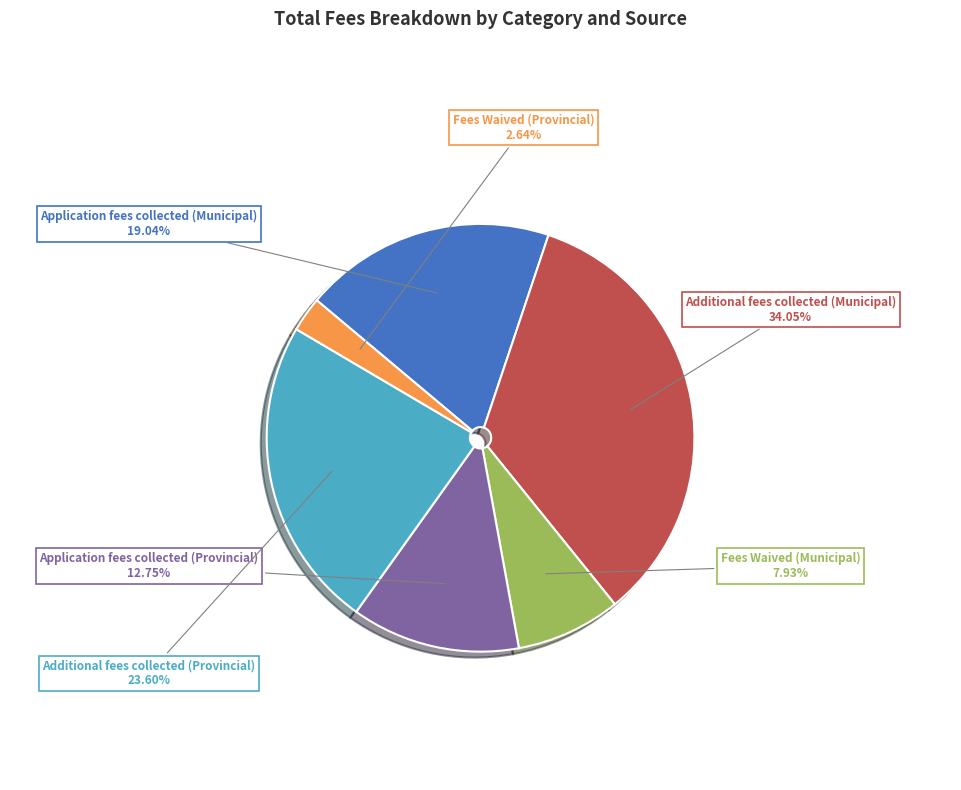

Do Additional fees collected (Provincial) and Application fees collected (Provincial) together represent more than half of the pie?

No